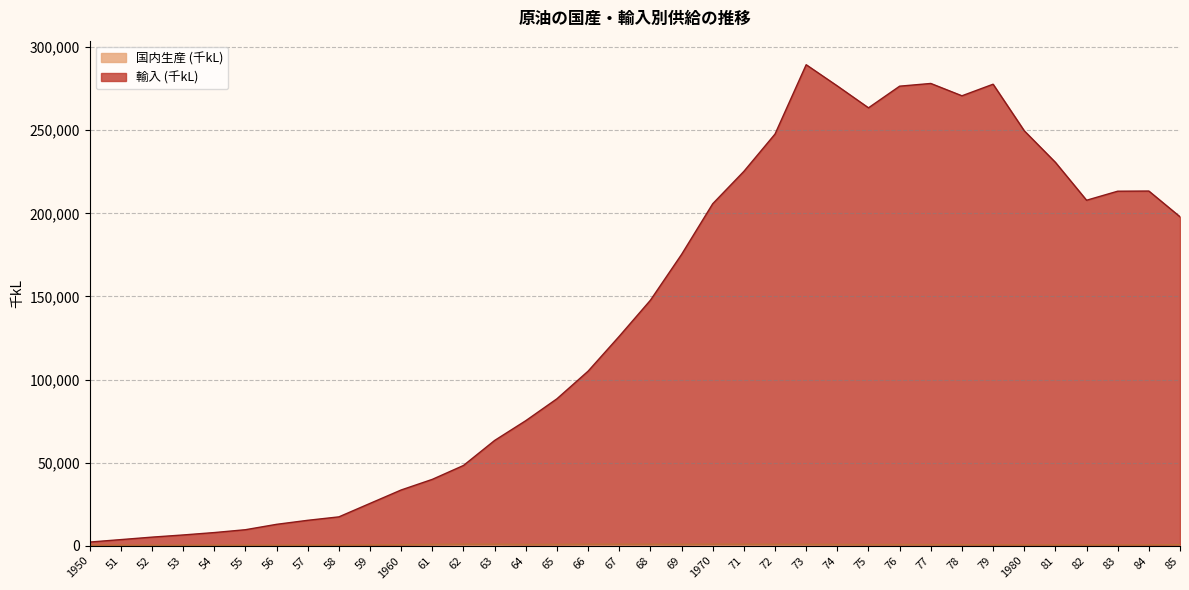

How many lines are shown in the chart?

2